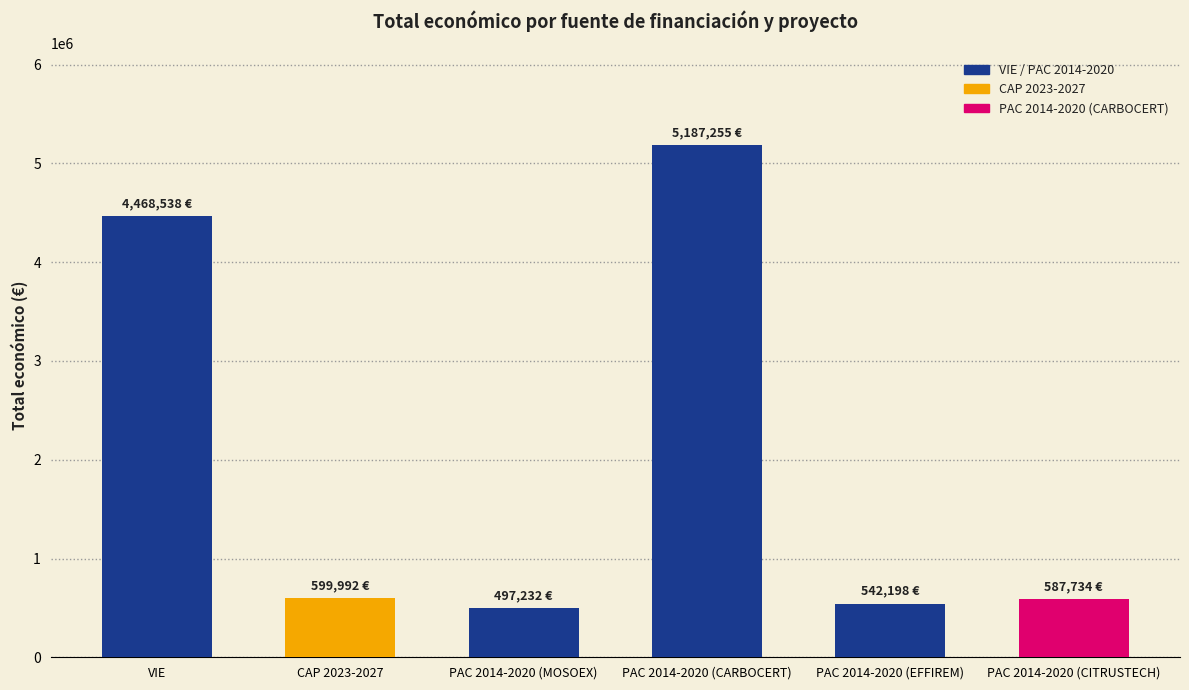

Between PAC 2014-2020 (EFFIREM) and CAP 2023-2027, which is larger?

CAP 2023-2027